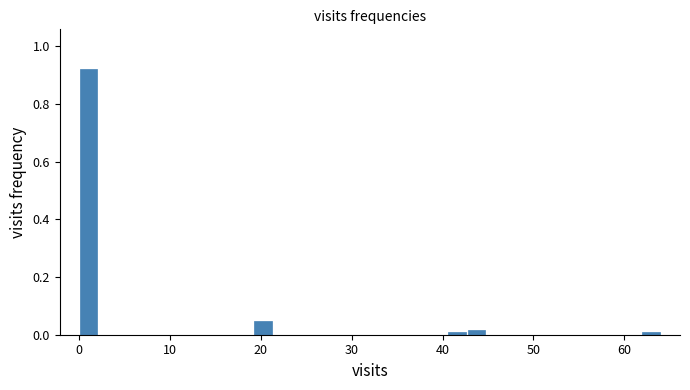

Around what value on the x-axis is the tallest bar? Give the approximate position of its centre, as read against the axis.

1